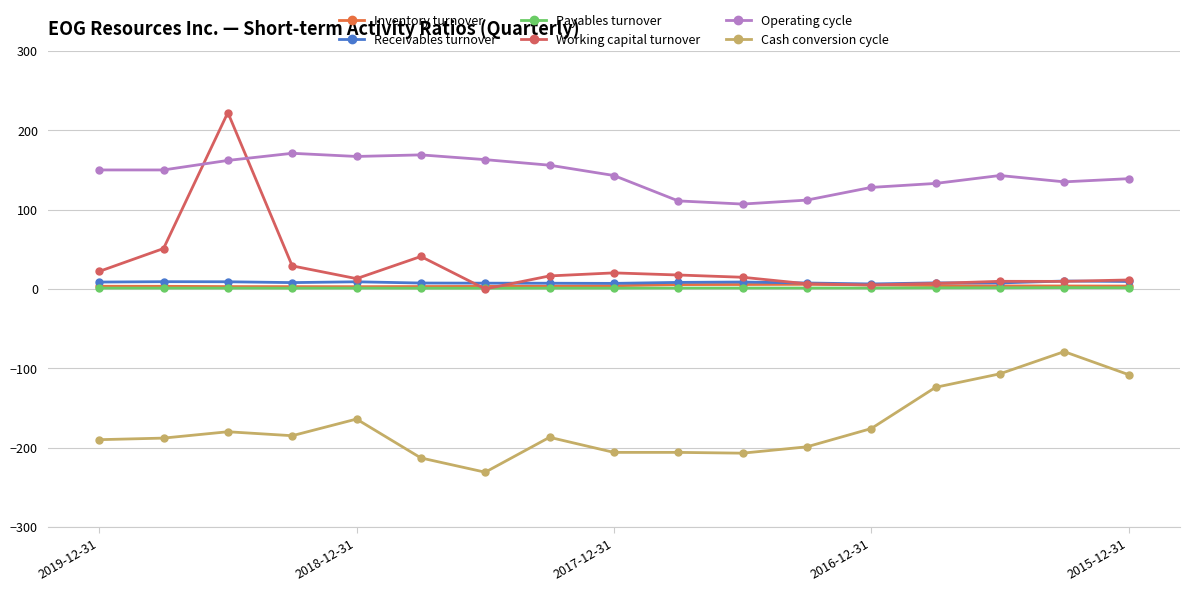

True or false: Working capital turnover has more than 2 interior local peaks.

True